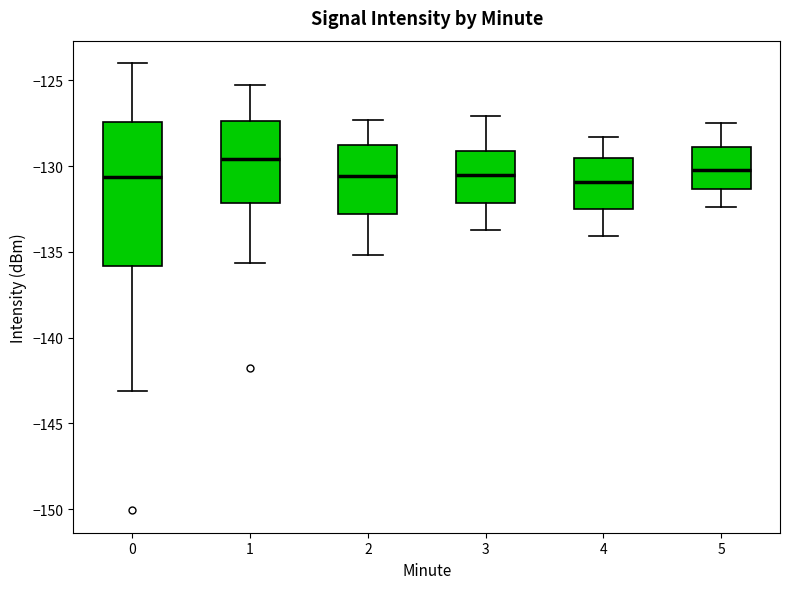

Reading left to right, read every box against the y-axis: the position of its median line, the range the box covers, and the ends of its whiskers. The values are not printed on the chart, so give them approximately, as read against the axis.

0: median -130.5, box -136.0 to -127.5, whiskers -143.0 to -124.0
1: median -129.5, box -132.0 to -127.5, whiskers -135.5 to -125.5
2: median -130.5, box -133.0 to -128.5, whiskers -135.0 to -127.5
3: median -130.5, box -132.0 to -129.0, whiskers -133.5 to -127.0
4: median -131.0, box -132.5 to -129.5, whiskers -134.0 to -128.5
5: median -130.0, box -131.5 to -129.0, whiskers -132.5 to -127.5